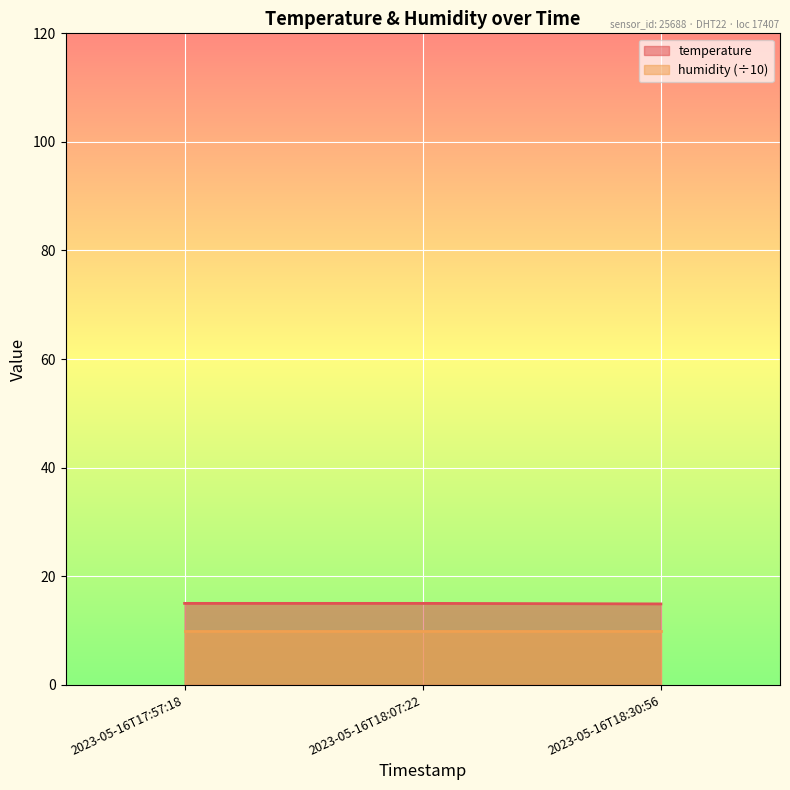

True or false: the data shows 15.0 at 2023-05-16T18:07:22.

True